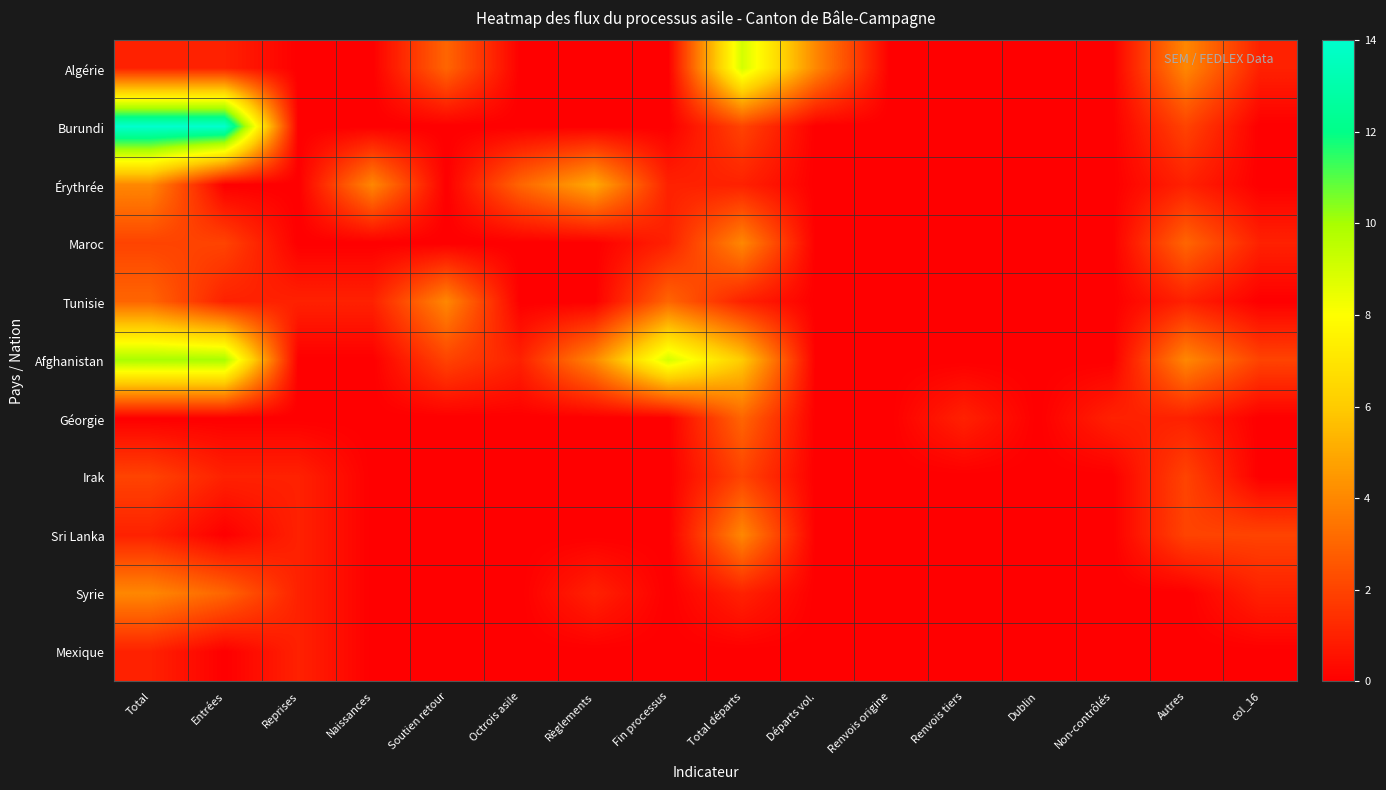

What is the maximum value shown in the chart?

14